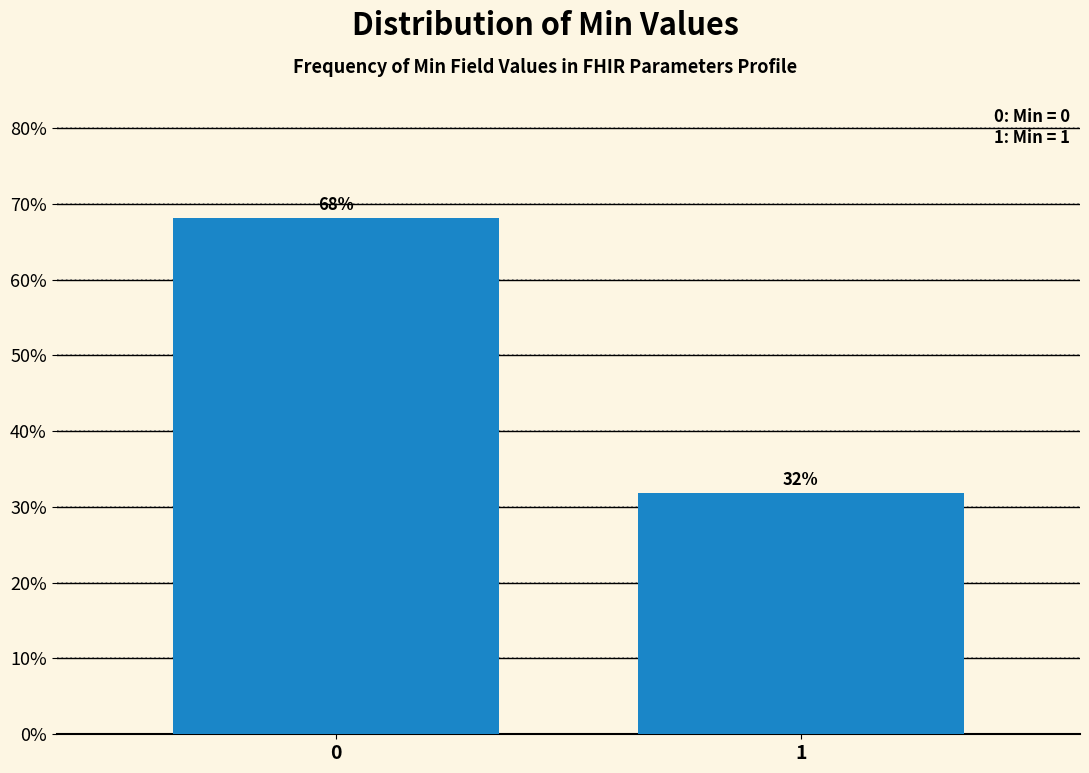

List the labels in order of value, largest first.

0, 1